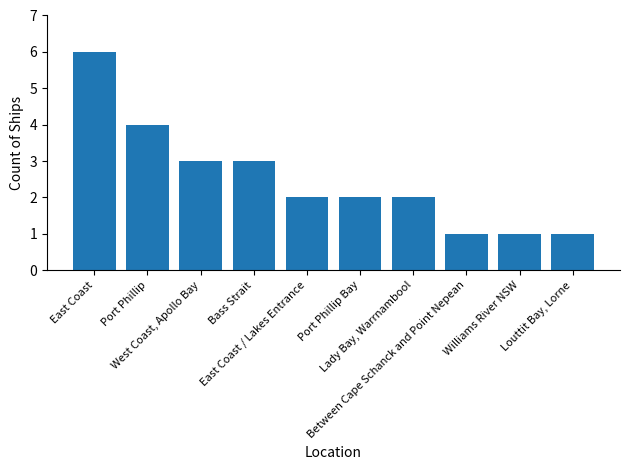

Which category has the highest value across all series?

East Coast